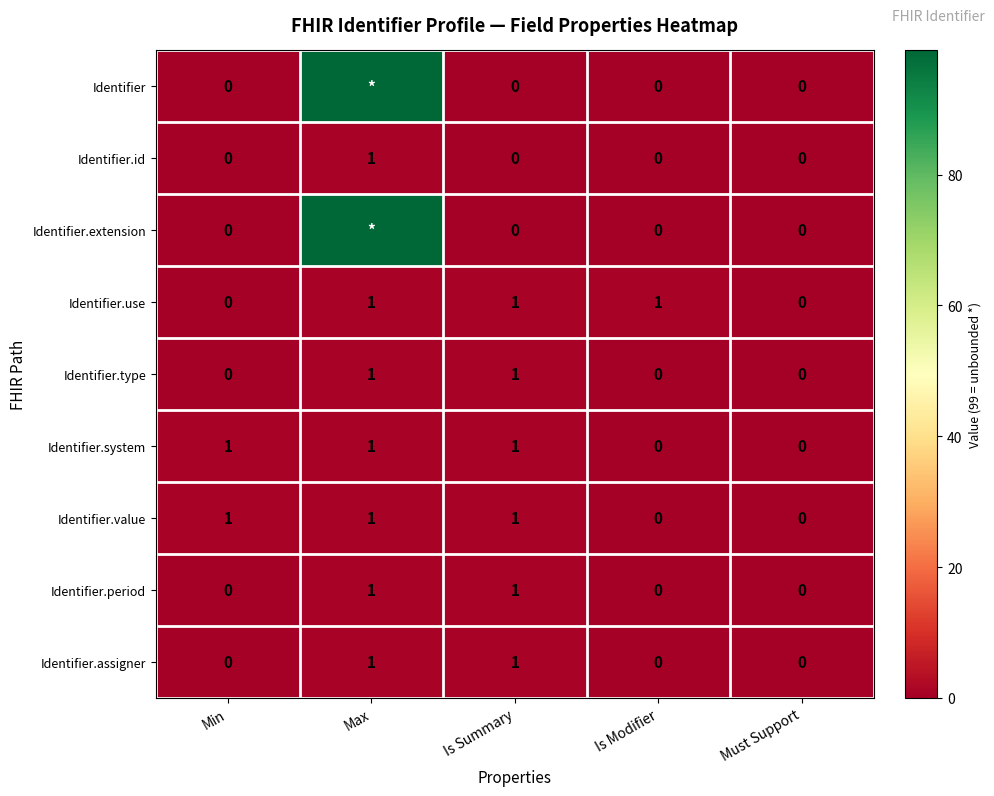

Is it true that Identifier.type equals -1 at Min?

False